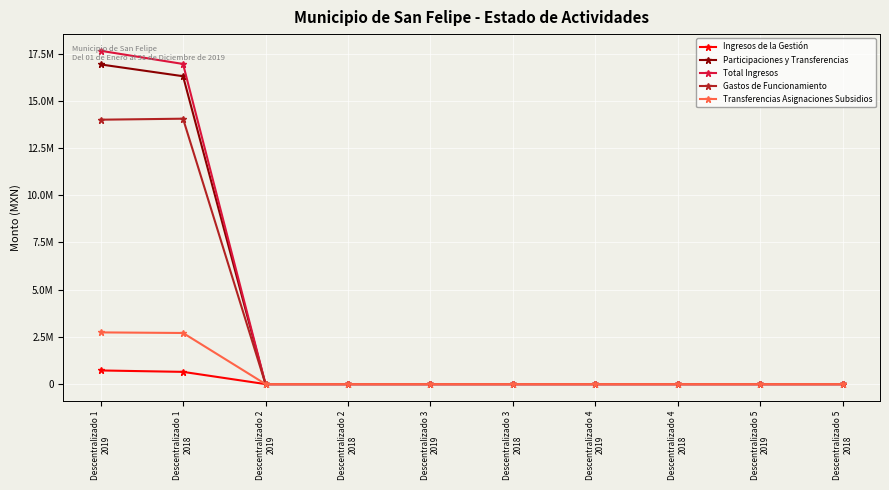

What is the sum of all Participaciones y Transferencias values?

33235196.0